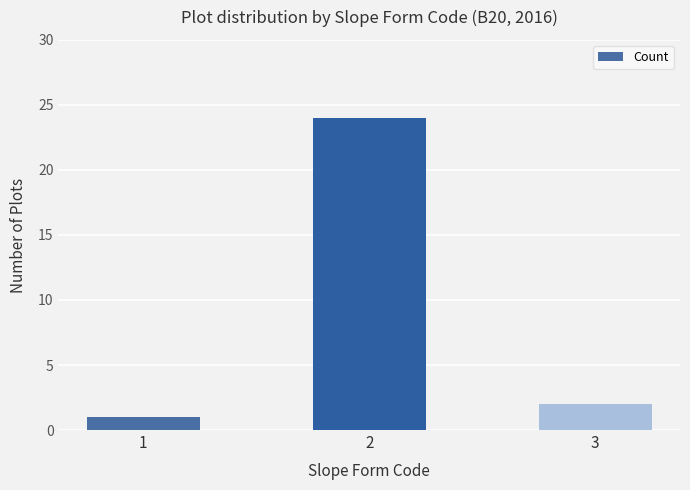

Reading right to left, extract all data points from this chart.

3=2	2=24	1=1